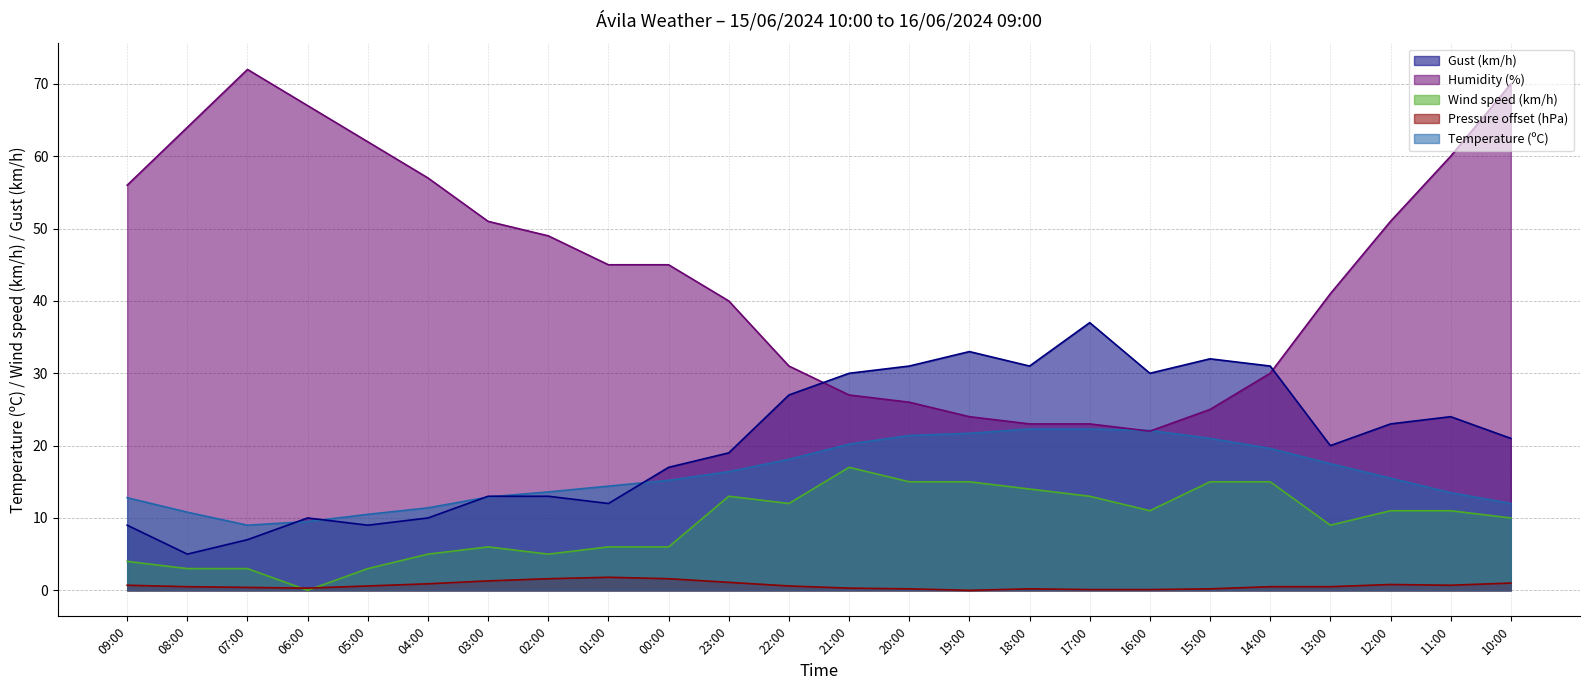

Rank the categories by Temperature (ºC) value from highest to lowest.

18:00, 17:00, 16:00, 19:00, 20:00, 15:00, 21:00, 14:00, 22:00, 13:00, 23:00, 12:00, 00:00, 01:00, 02:00, 11:00, 03:00, 09:00, 10:00, 04:00, 08:00, 05:00, 06:00, 07:00